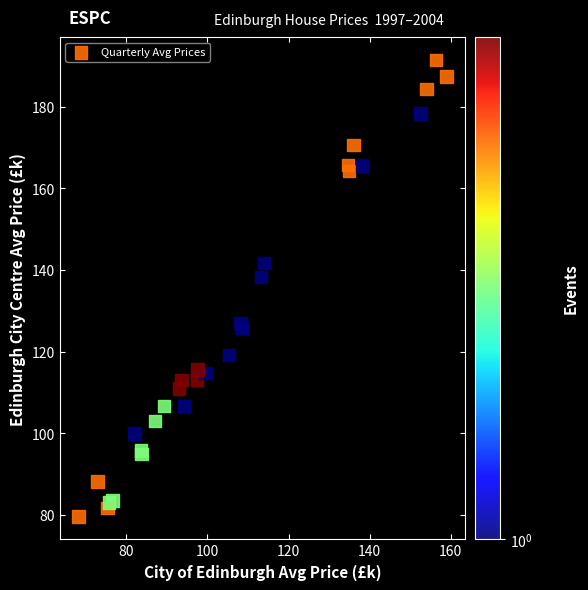

What Y value in the scatter plot is closest to 135?

138.3